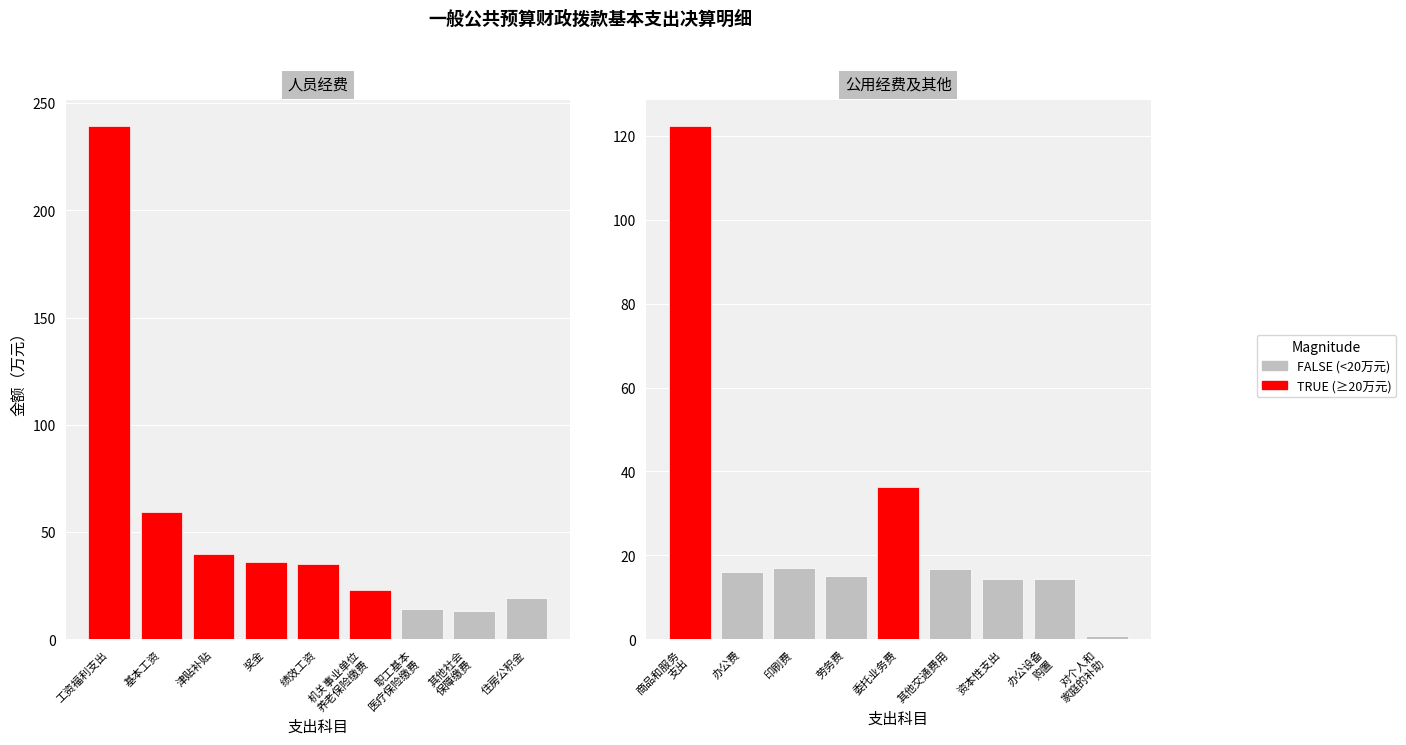

Between 其他社会保障缴费 and 委托业务费, which is larger?

委托业务费